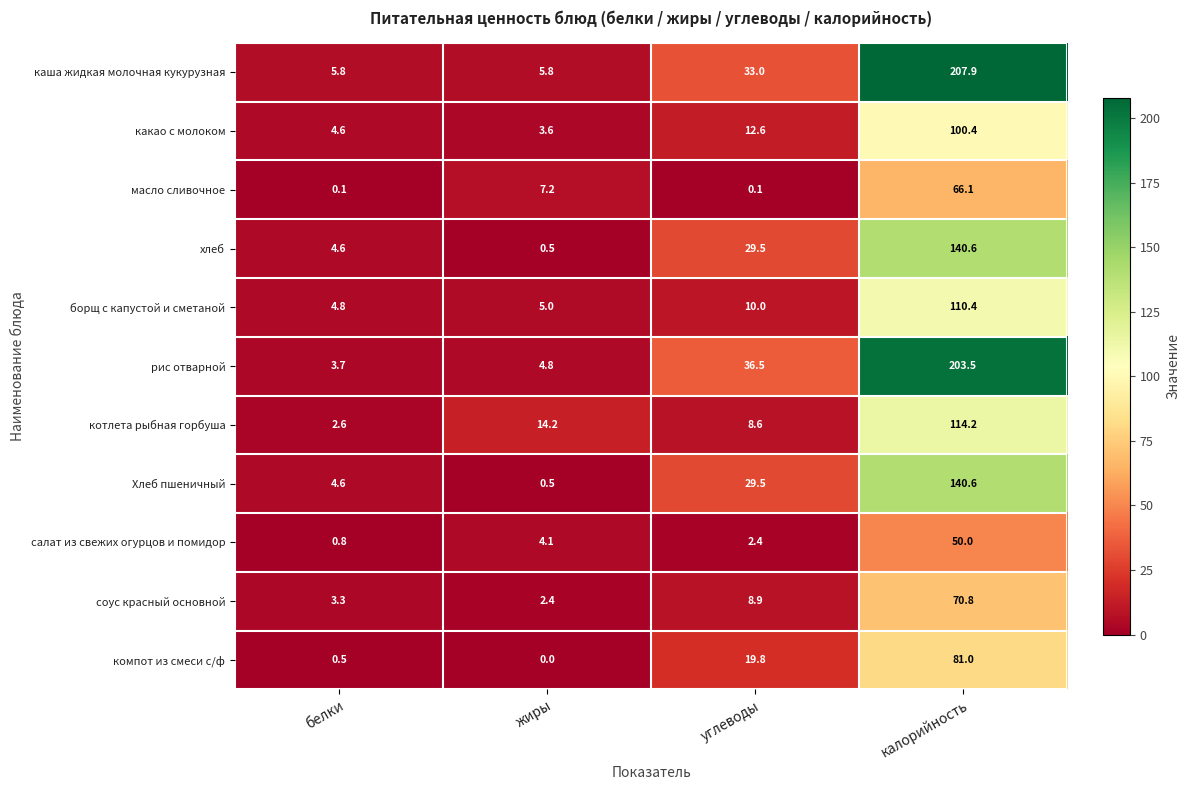

The value of хлеб at белки is 3.2. True or false?

False